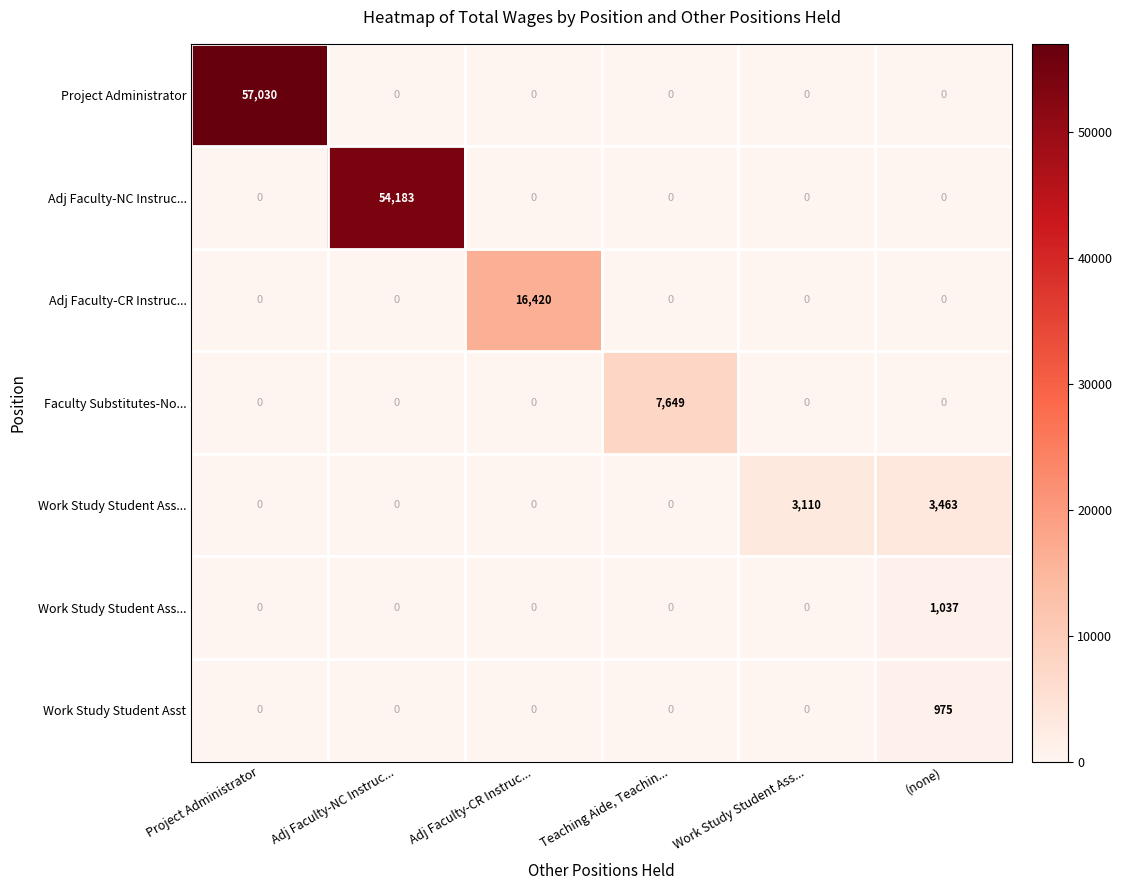

Between Project Administrator and (none), which is larger?

Project Administrator